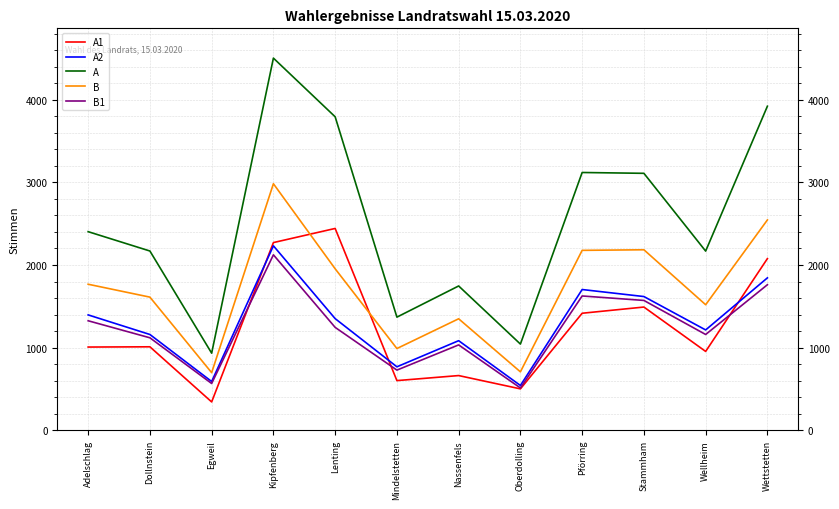

Read the A2 value at Oberdolling, to the nearest 10.

540